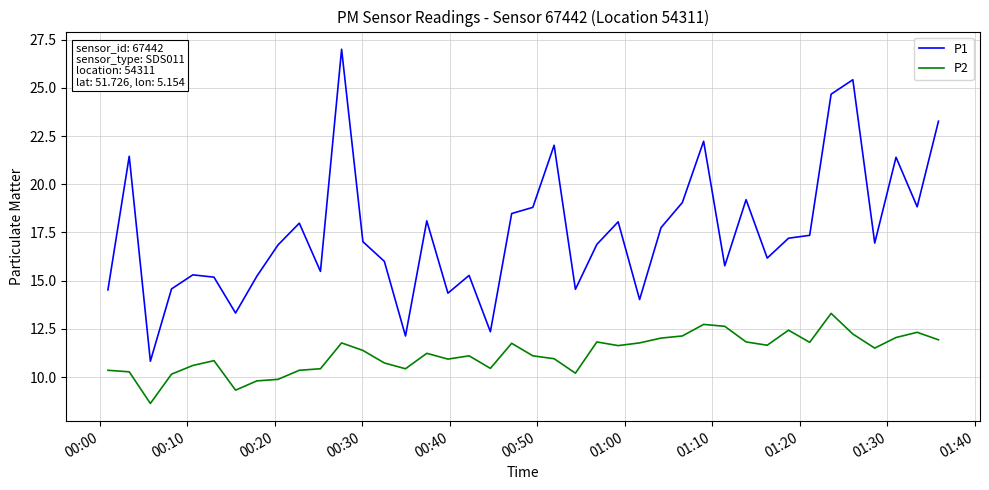

What are all the series names shown in the legend?

P1, P2